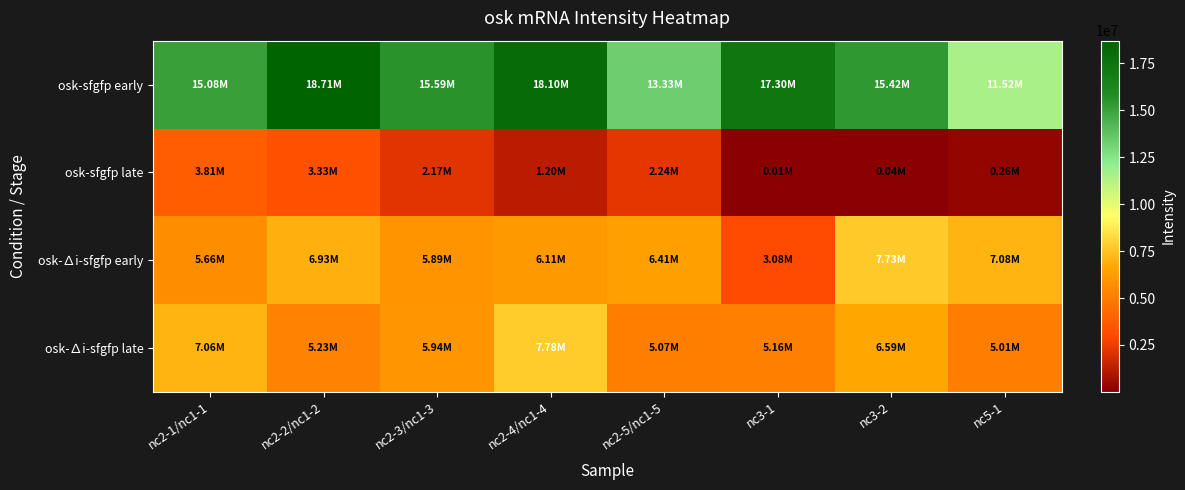

At nc2-4/nc1-4, list the series in order from largest to smallest.

osk-sfgfp early, osk-∆i-sfgfp late, osk-∆i-sfgfp early, osk-sfgfp late